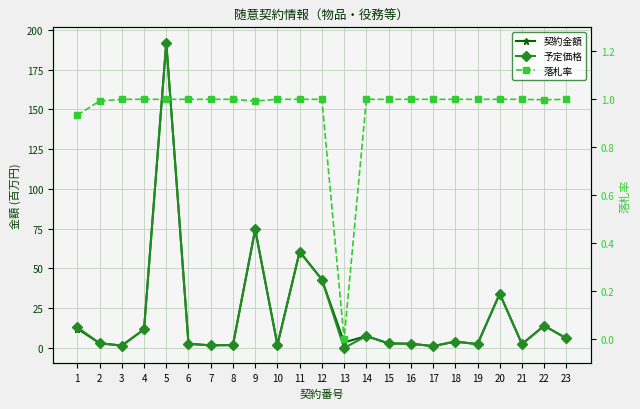

Rank the series by their maximum value, from lowest to highest.

落札率, 契約金額, 予定価格